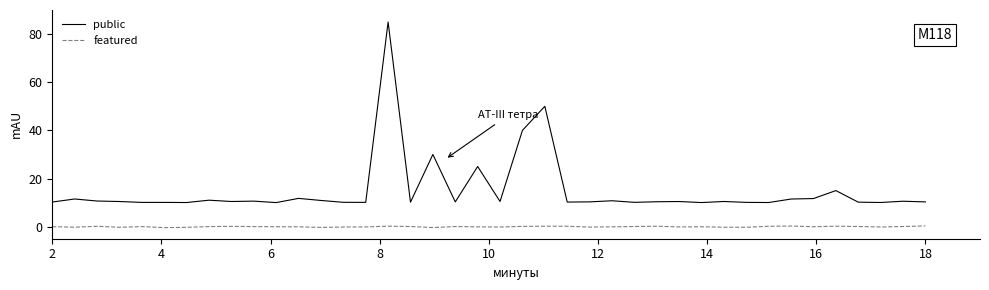

List the series in order of their peak value, lowest first.

featured, public